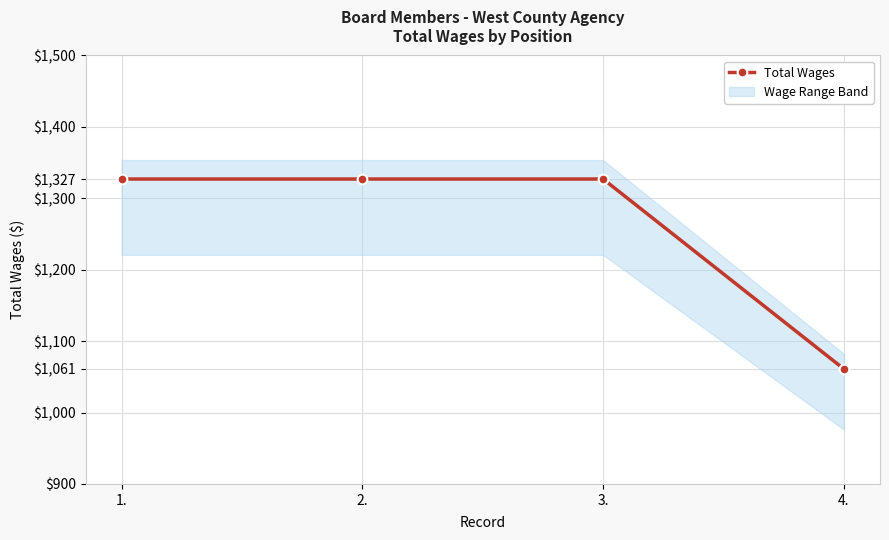

What is the sum of the values at 4. and 1.?

2388